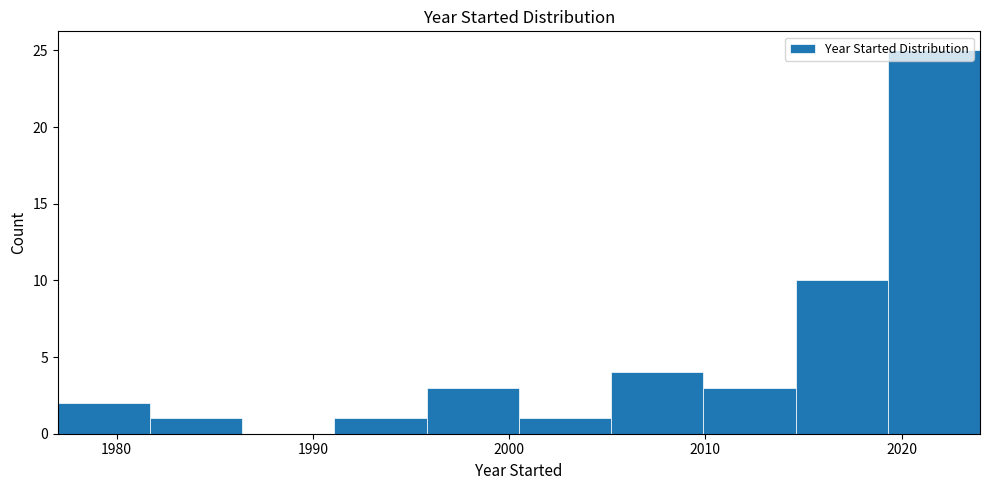

What is the height of the bar covering 2000.5 to 2005.2 on the x-axis? Neither the bar edges nor the heights are printed on the chart, so give them approximately, as read against the axes.

1